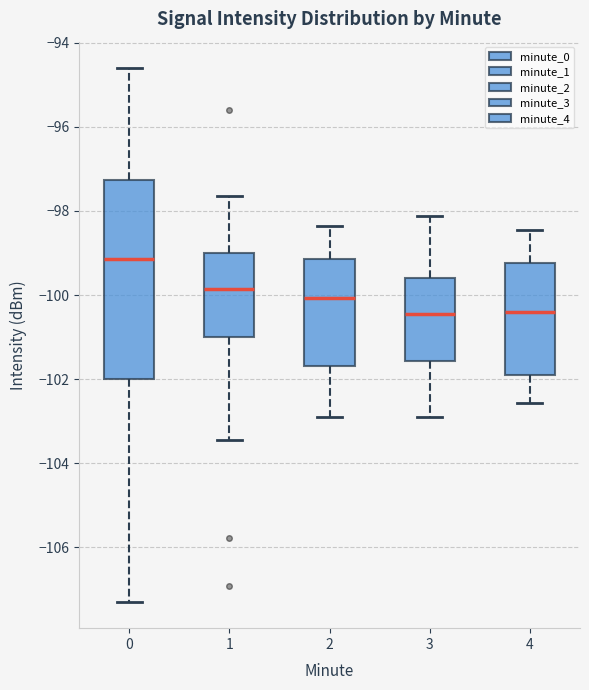

Which box is the tallest, from its lower edge to its upper edge?

0